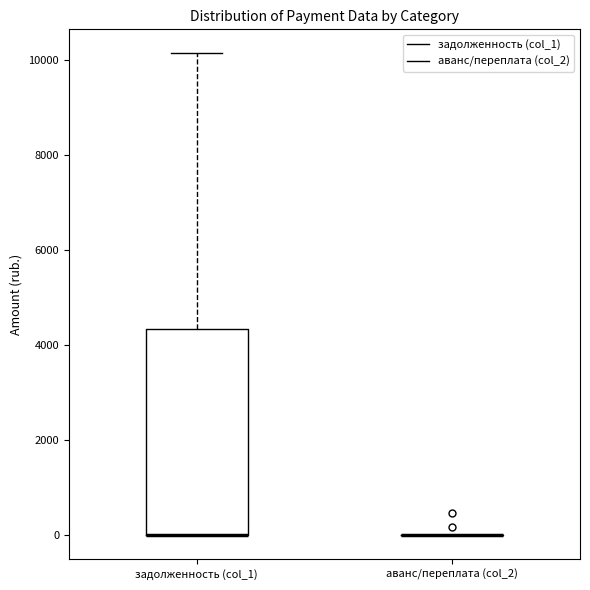

Which box is the tallest, from its lower edge to its upper edge?

задолженность (col_1)